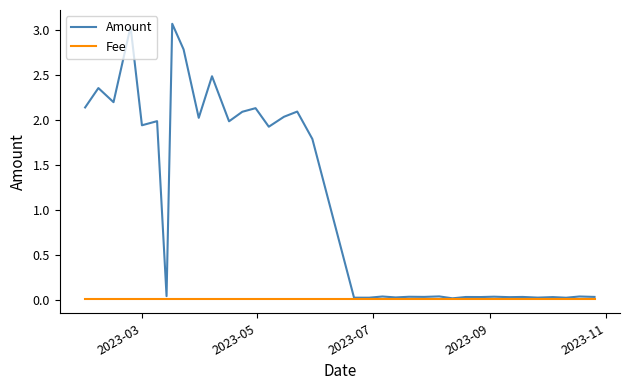

Which series has the largest total across all categories?

Amount